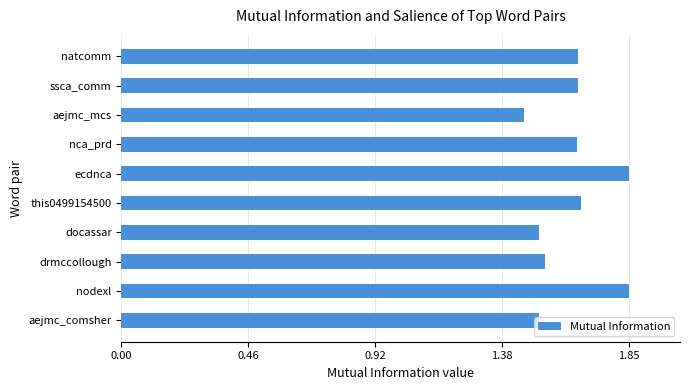

What is the difference between the second highest and minimum values?

0.4